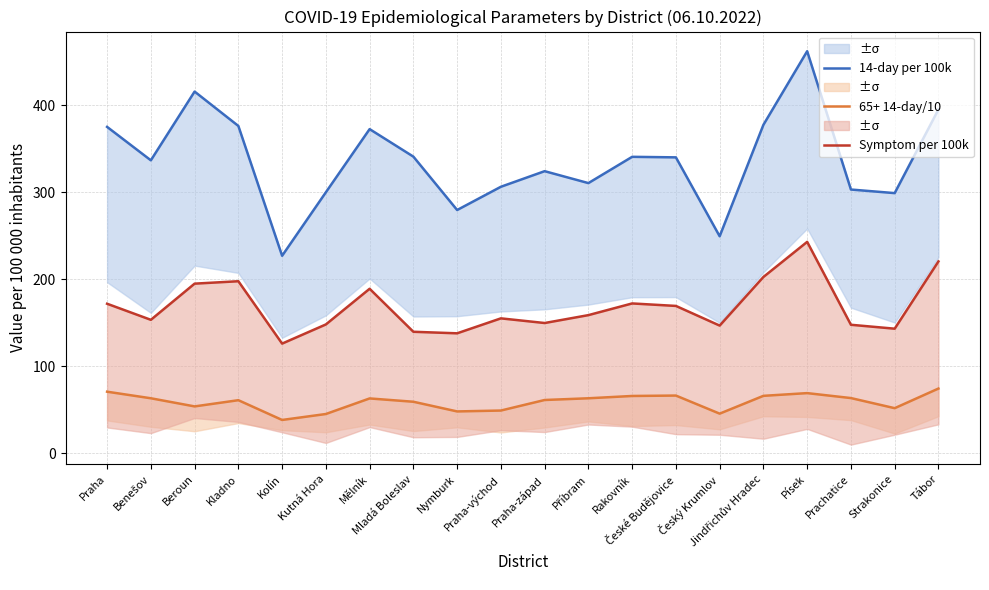

Is it true that 65+ 14-day/10 equals 29.1 at Prachatice?

False